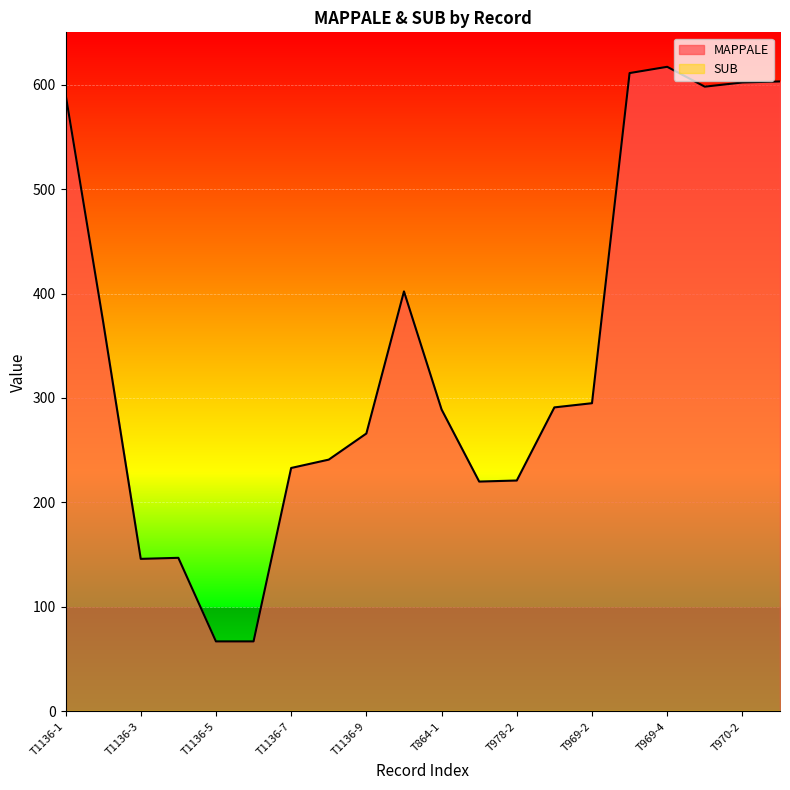

Where is the data nearest to the value 342?

T1136-2